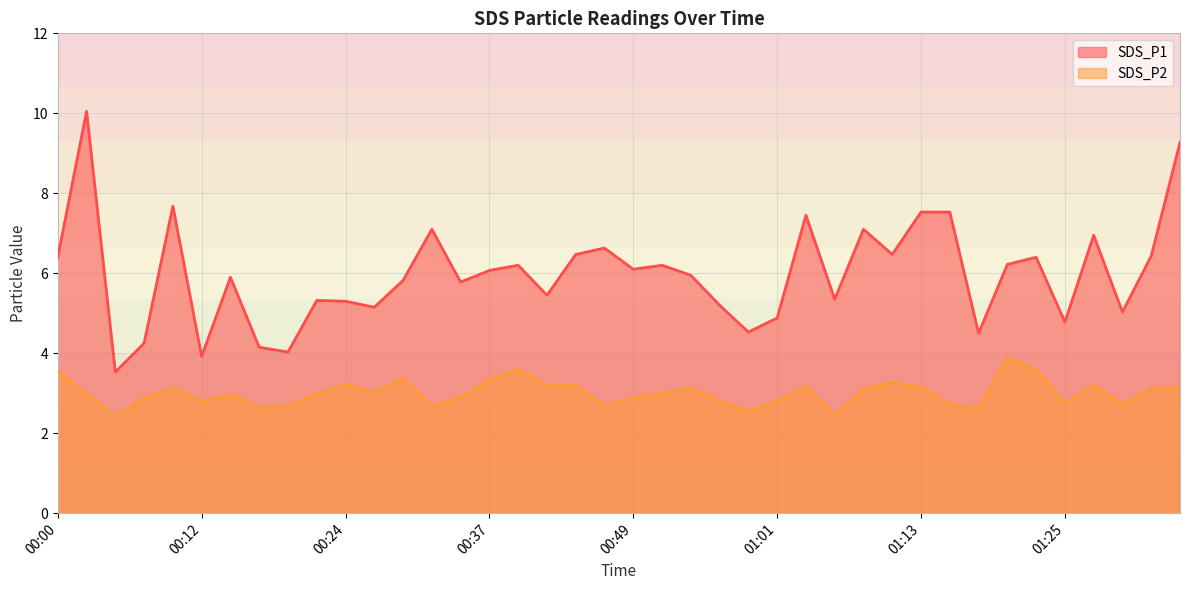

True or false: SDS_P1 and SDS_P2 cross at least once.

False